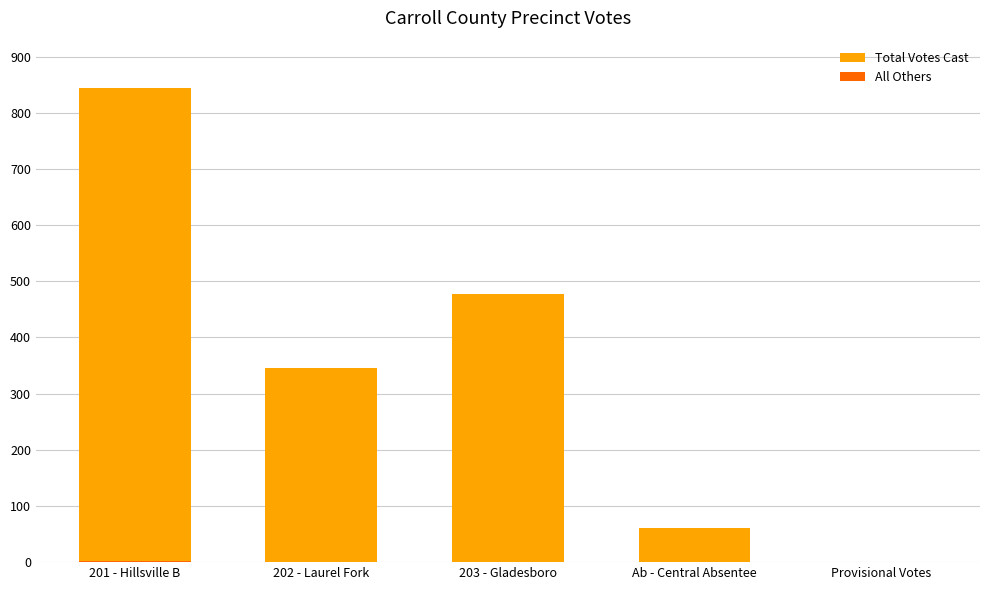

Which series has the largest range (max minus min)?

Total Votes Cast